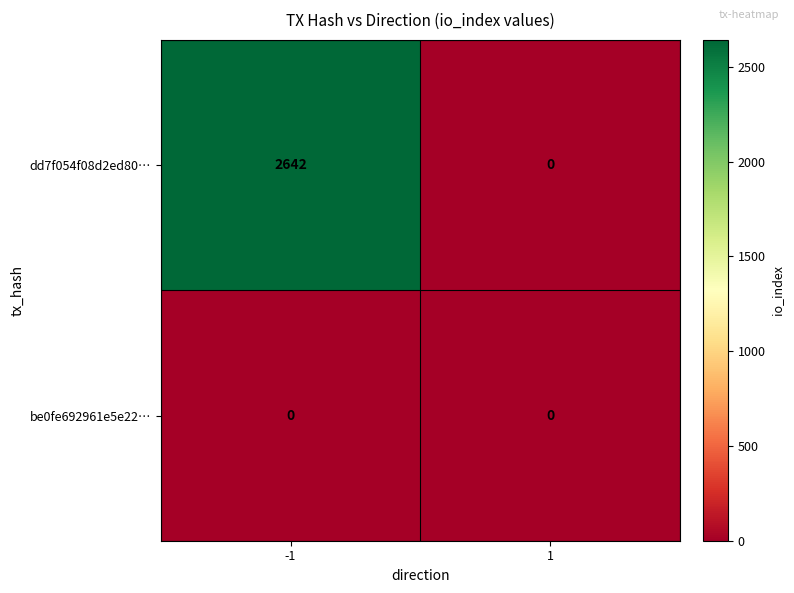

What is the greatest value displayed?

2642